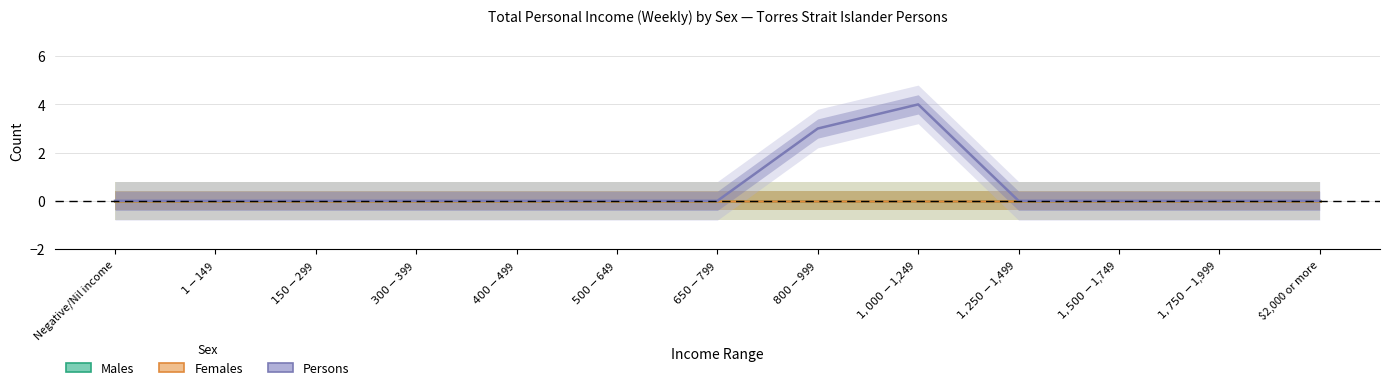

At which category does the chart reach its peak across all series?

$1,000-$1,249